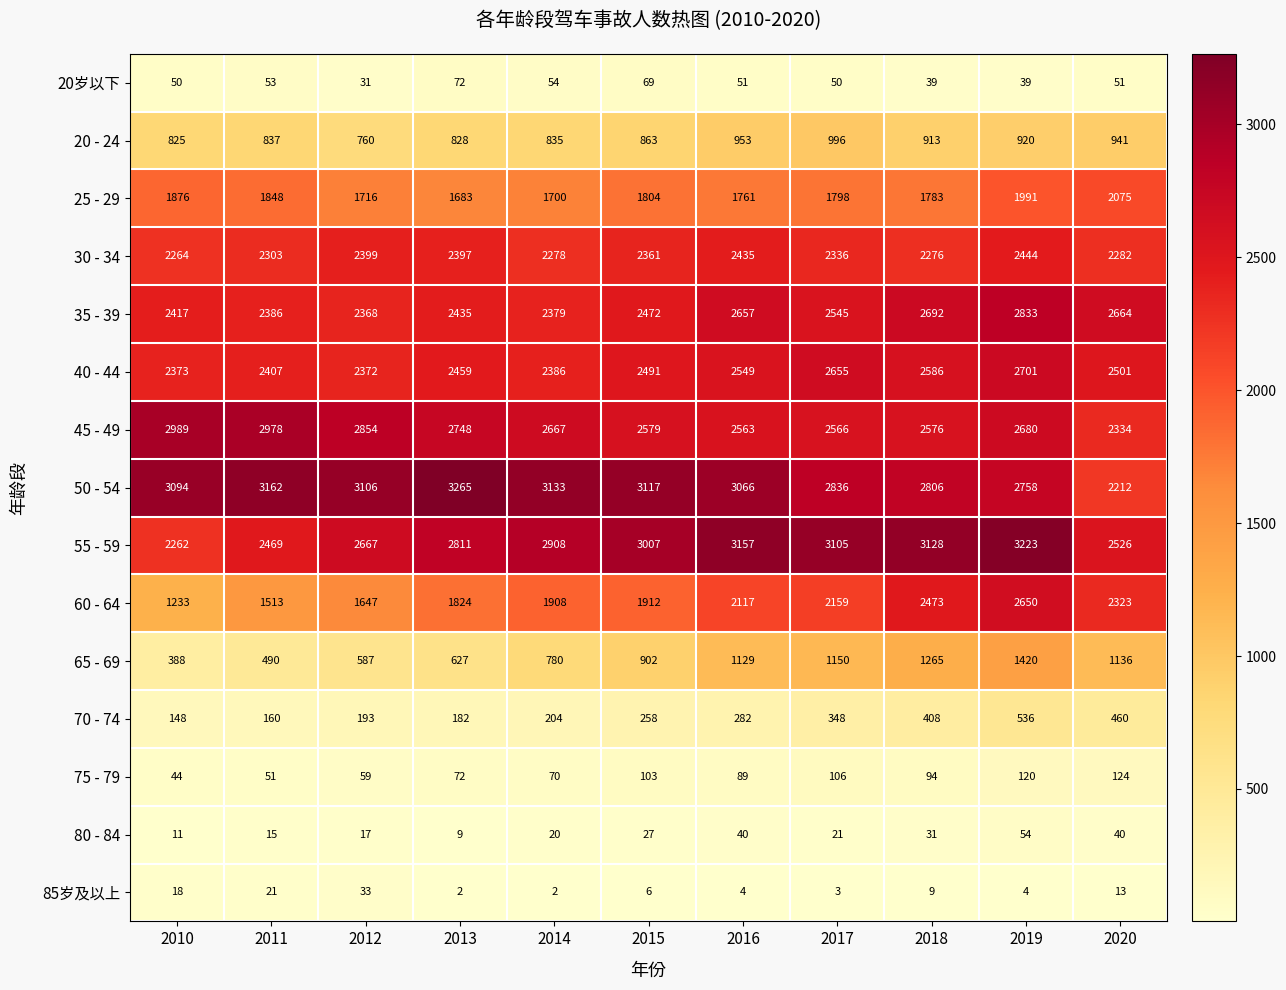

The 75 - 79 series shows 194 at 2019. True or false?

False